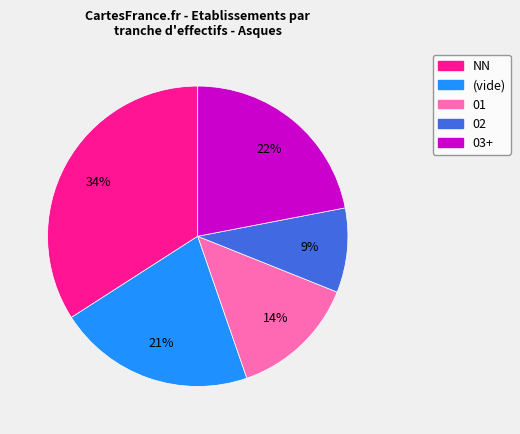

What percentage is the NN slice, to the nearest percent?

34%